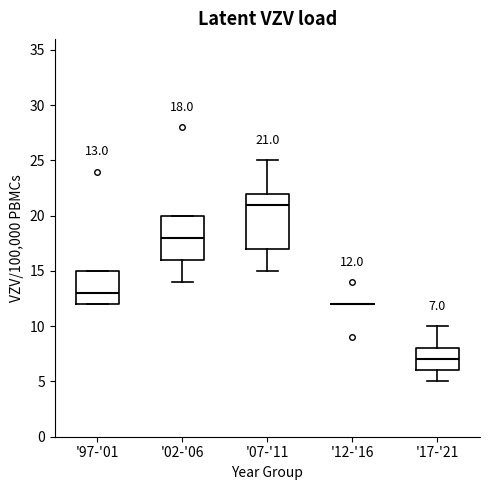

Comparing the boxes themselves (not the whiskers), which one is the tallest?

'07-'11